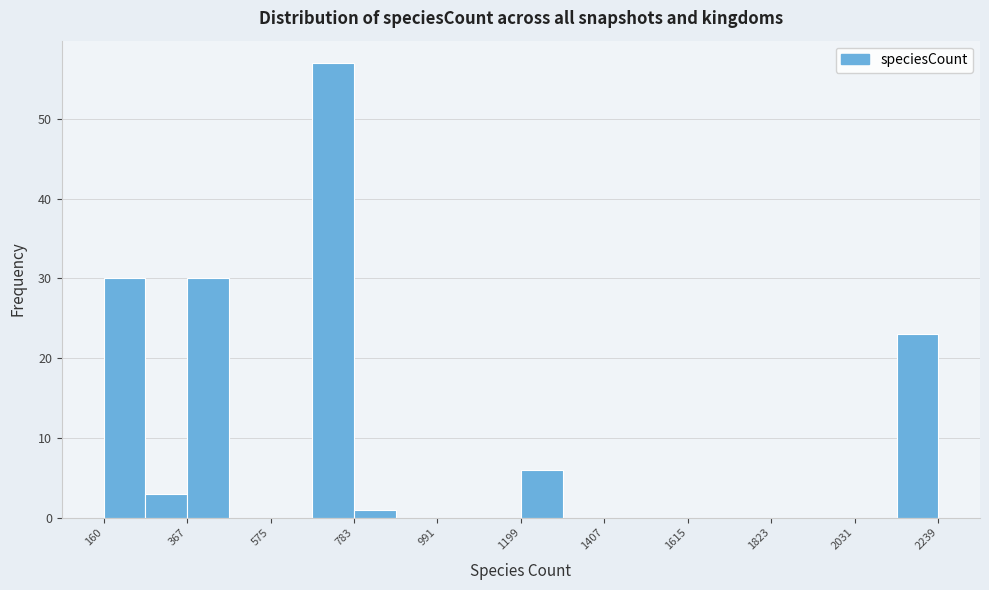

Around what value on the x-axis is the tallest bar? Give the approximate position of its centre, as read against the axis.

750